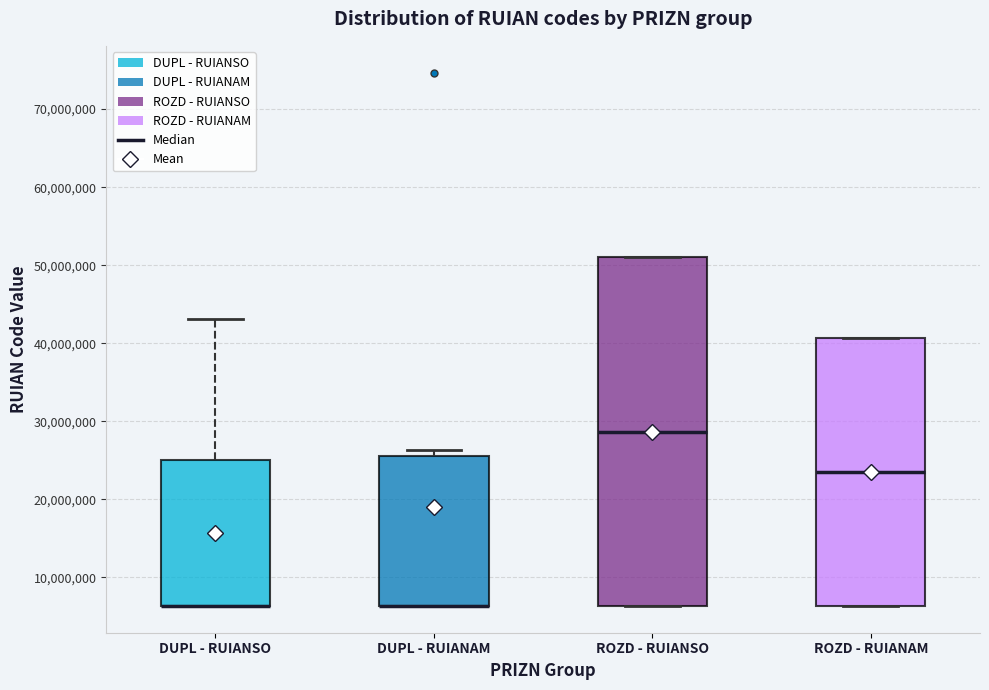

Comparing the boxes themselves (not the whiskers), which one is the tallest?

ROZD - RUIANSO